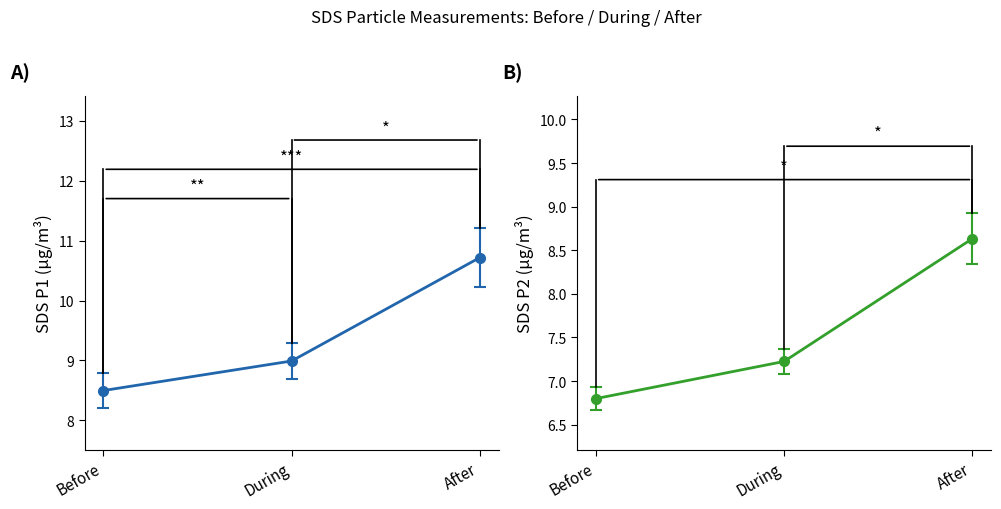

Does the chart display data point markers on the line(s)?

Yes